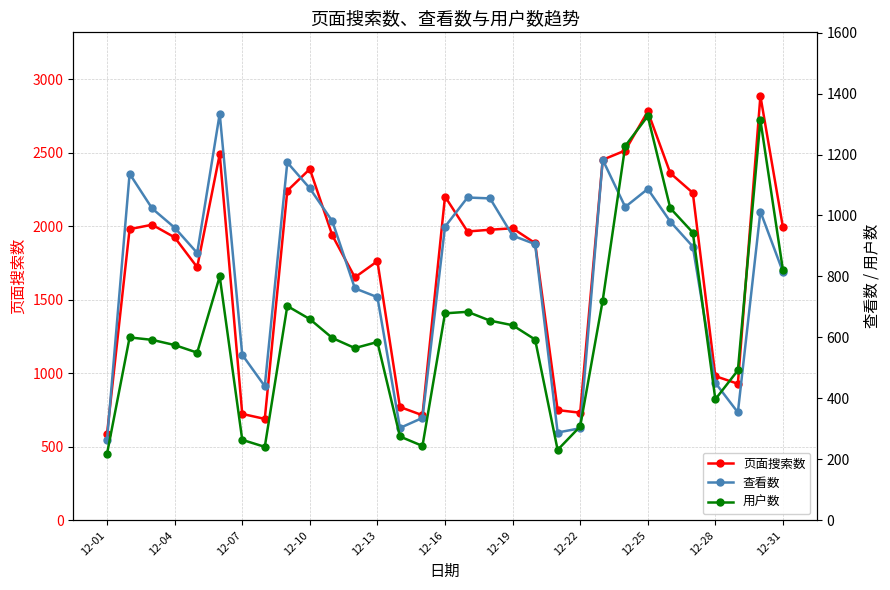

What is the value of the 查看数 point at the 23rd from the left?

1183